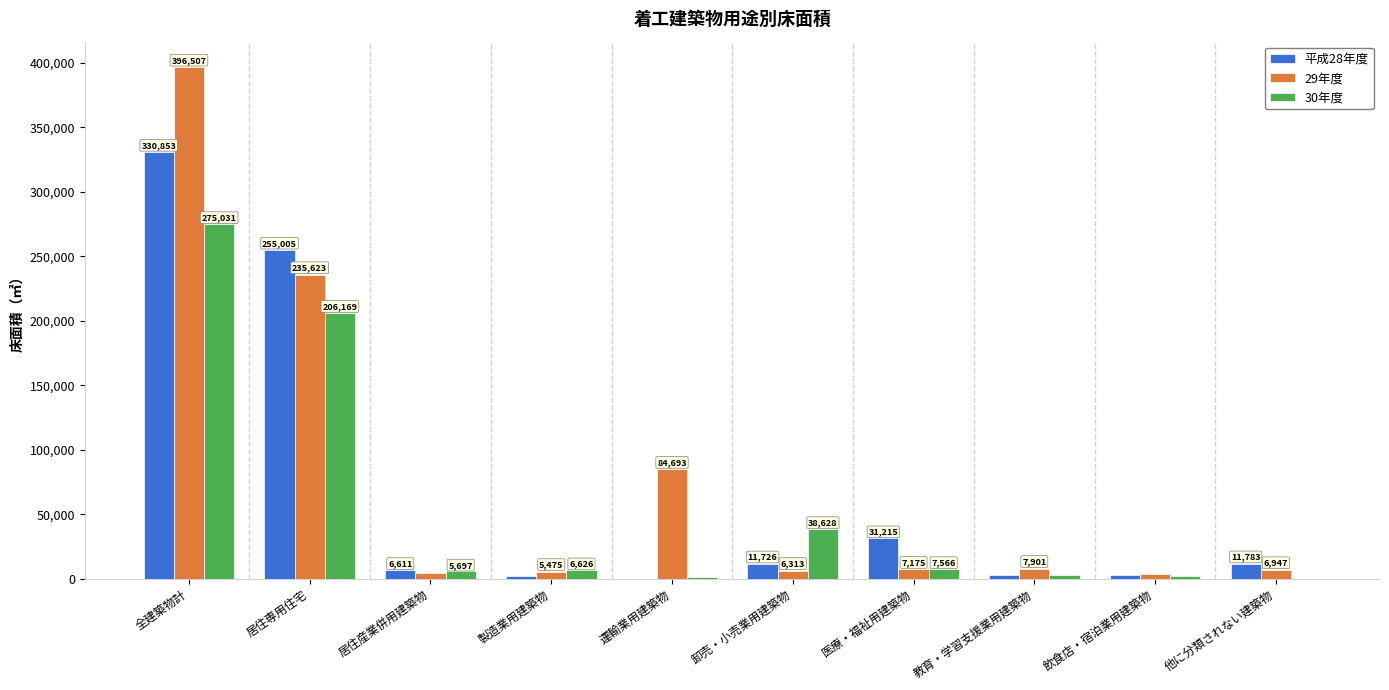

Where does the 30年度 series first go above 6626?

全建築物計